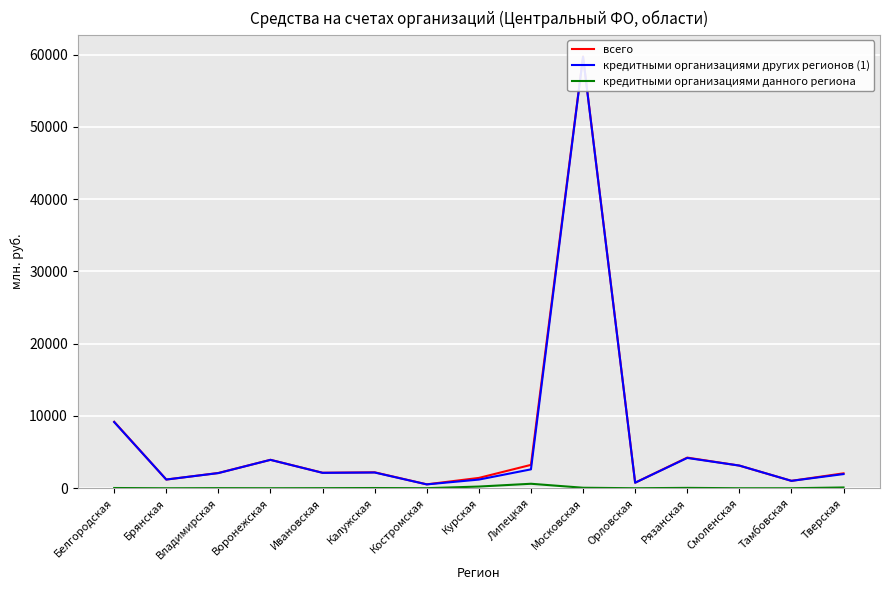

Which series changed the most between Владимирская and Тверская?

кредитными организациями других регионов (1)